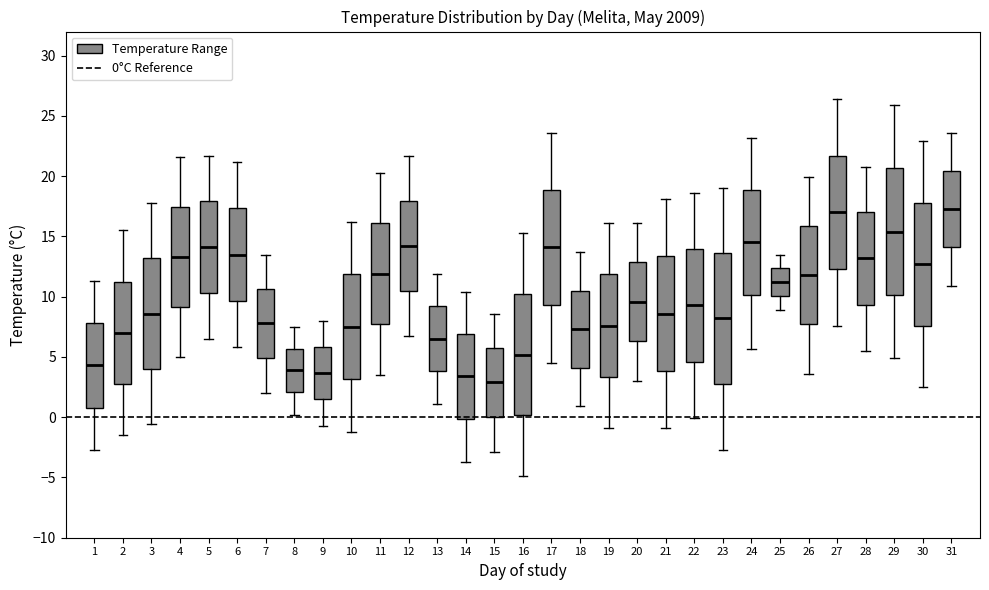

Reading left to right, read every box against the y-axis: the position of its median line, the range the box covers, and the ends of its whiskers. The values are not printed on the chart, so give them approximately, as read against the axis.

1: median 4.5, box 1.0 to 8.0, whiskers -2.5 to 11.5
2: median 7.0, box 3.0 to 11.5, whiskers -1.5 to 15.5
3: median 8.5, box 4.0 to 13.0, whiskers -0.5 to 18.0
4: median 13.5, box 9.0 to 17.5, whiskers 5.0 to 21.5
5: median 14.0, box 10.5 to 18.0, whiskers 6.5 to 21.5
6: median 13.5, box 9.5 to 17.5, whiskers 6.0 to 21.0
7: median 8.0, box 5.0 to 10.5, whiskers 2.0 to 13.5
8: median 4.0, box 2.0 to 5.5, whiskers 0.0 to 7.5
9: median 3.5, box 1.5 to 6.0, whiskers -0.5 to 8.0
10: median 7.5, box 3.0 to 12.0, whiskers -1.0 to 16.0
11: median 12.0, box 7.5 to 16.0, whiskers 3.5 to 20.5
12: median 14.0, box 10.5 to 18.0, whiskers 6.5 to 21.5
13: median 6.5, box 4.0 to 9.0, whiskers 1.0 to 12.0
14: median 3.5, box 0.0 to 7.0, whiskers -3.5 to 10.5
15: median 3.0, box 0.0 to 6.0, whiskers -3.0 to 8.5
16: median 5.0, box 0.0 to 10.5, whiskers -5.0 to 15.5
17: median 14.0, box 9.5 to 19.0, whiskers 4.5 to 23.5
18: median 7.5, box 4.0 to 10.5, whiskers 1.0 to 13.5
19: median 7.5, box 3.5 to 12.0, whiskers -1.0 to 16.0
20: median 9.5, box 6.5 to 13.0, whiskers 3.0 to 16.0
21: median 8.5, box 4.0 to 13.5, whiskers -1.0 to 18.0
22: median 9.5, box 4.5 to 14.0, whiskers 0.0 to 18.5
23: median 8.0, box 3.0 to 13.5, whiskers -2.5 to 19.0
24: median 14.5, box 10.0 to 19.0, whiskers 5.5 to 23.0
25: median 11.0, box 10.0 to 12.5, whiskers 9.0 to 13.5
26: median 12.0, box 7.5 to 16.0, whiskers 3.5 to 20.0
27: median 17.0, box 12.5 to 21.5, whiskers 7.5 to 26.5
28: median 13.0, box 9.5 to 17.0, whiskers 5.5 to 21.0
29: median 15.5, box 10.0 to 20.5, whiskers 5.0 to 26.0
30: median 12.5, box 7.5 to 18.0, whiskers 2.5 to 23.0
31: median 17.5, box 14.0 to 20.5, whiskers 11.0 to 23.5